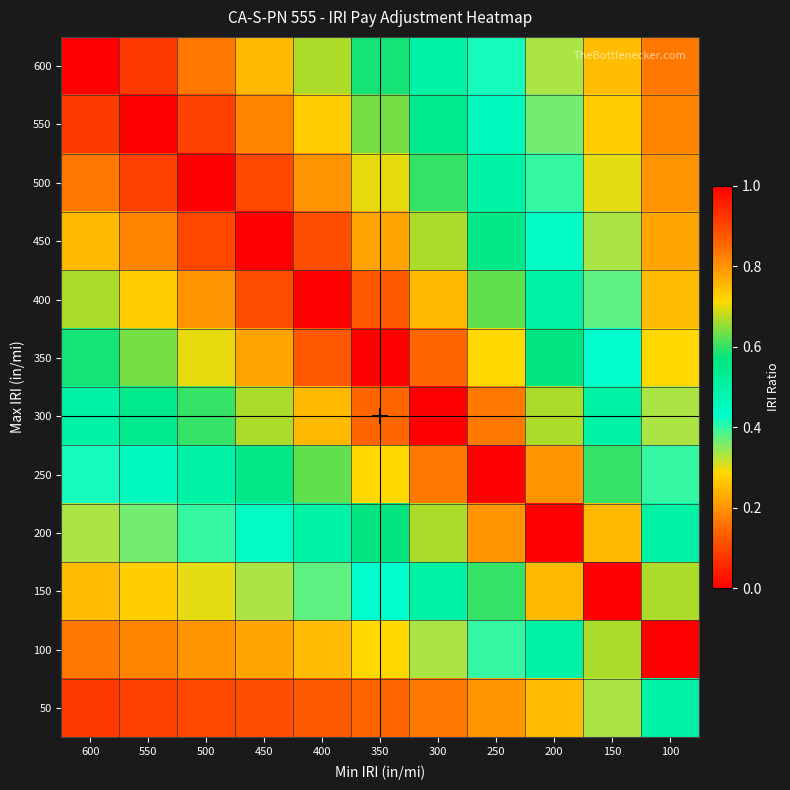

Reading right to left, extract all data points from this chart.

600: 100=0.2	150=0.2	200=0.3	250=0.4	300=0.5	350=0.6	400=0.7	450=0.8	500=0.8	550=0.9	600=1.0
550: 100=0.2	150=0.3	200=0.4	250=0.5	300=0.5	350=0.6	400=0.7	450=0.8	500=0.9	550=1.0	600=0.9
500: 100=0.2	150=0.3	200=0.4	250=0.5	300=0.6	350=0.7	400=0.8	450=0.9	500=1.0	550=0.9	600=0.8
450: 100=0.2	150=0.3	200=0.4	250=0.6	300=0.7	350=0.8	400=0.9	450=1.0	500=0.9	550=0.8	600=0.8
400: 100=0.2	150=0.4	200=0.5	250=0.6	300=0.8	350=0.9	400=1.0	450=0.9	500=0.8	550=0.7	600=0.7
350: 100=0.3	150=0.4	200=0.6	250=0.7	300=0.9	350=1.0	400=0.9	450=0.8	500=0.7	550=0.6	600=0.6
300: 100=0.3	150=0.5	200=0.7	250=0.8	300=1.0	350=0.9	400=0.8	450=0.7	500=0.6	550=0.5	600=0.5
250: 100=0.4	150=0.6	200=0.8	250=1.0	300=0.8	350=0.7	400=0.6	450=0.6	500=0.5	550=0.5	600=0.4
200: 100=0.5	150=0.8	200=1.0	250=0.8	300=0.7	350=0.6	400=0.5	450=0.4	500=0.4	550=0.4	600=0.3
150: 100=0.7	150=1.0	200=0.8	250=0.6	300=0.5	350=0.4	400=0.4	450=0.3	500=0.3	550=0.3	600=0.2
100: 100=1.0	150=0.7	200=0.5	250=0.4	300=0.3	350=0.3	400=0.2	450=0.2	500=0.2	550=0.2	600=0.2
50: 100=0.5	150=0.3	200=0.2	250=0.2	300=0.2	350=0.1	400=0.1	450=0.1	500=0.1	550=0.1	600=0.1